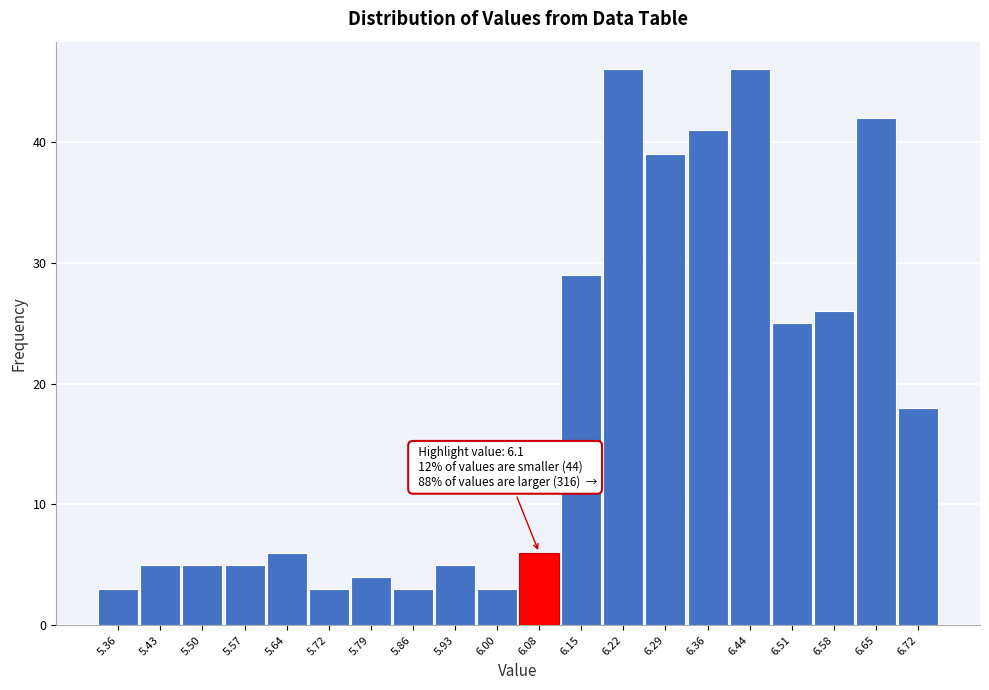

Reading right to left, extract all data points from this chart.

6.72=18	6.65=42	6.58=26	6.51=25	6.44=46	6.36=41	6.29=39	6.22=46	6.15=29	6.08=6	6.00=3	5.93=5	5.86=3	5.79=4	5.72=3	5.64=6	5.57=5	5.50=5	5.43=5	5.36=3